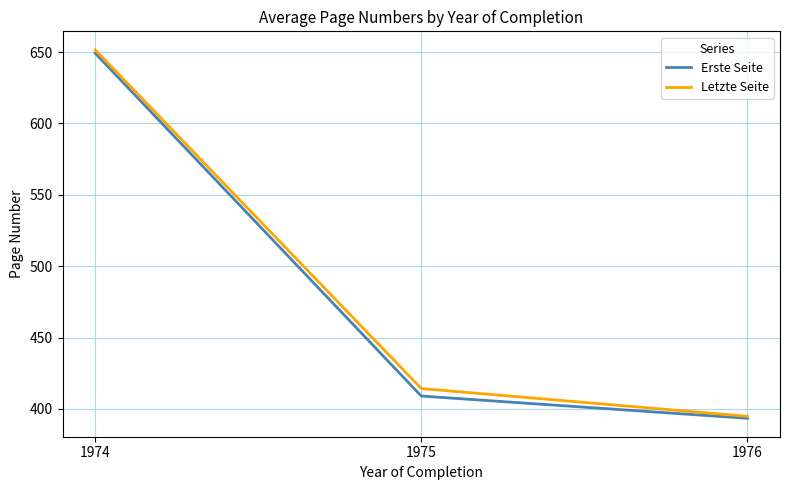

Is this an area chart (filled region under the line)?

No